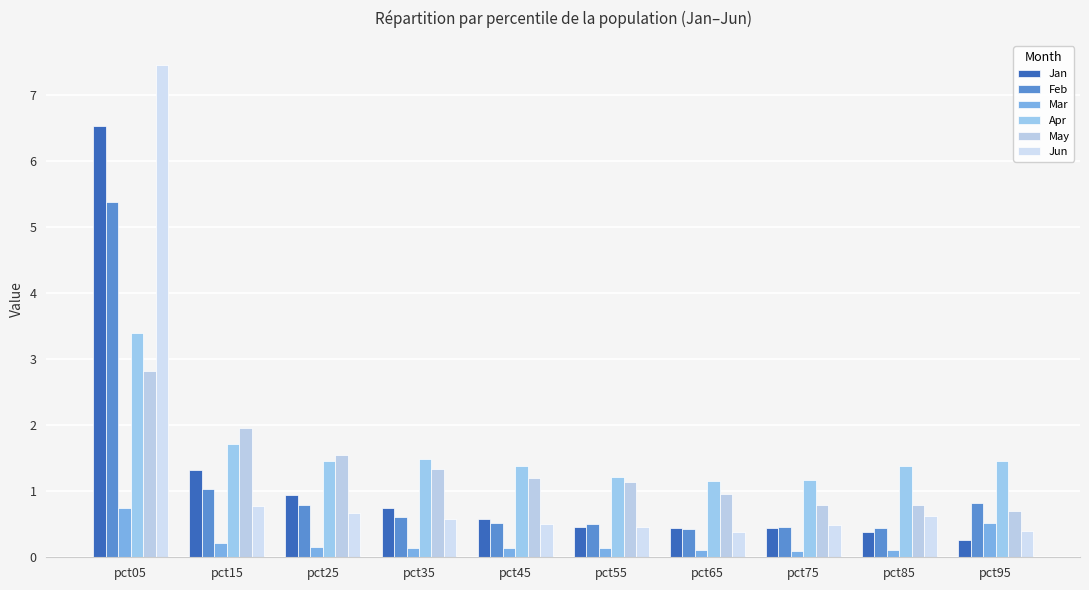

What is the greatest value displayed?

7.4